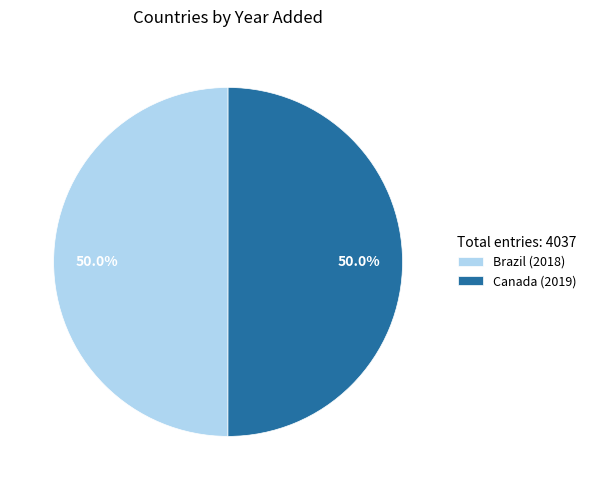

What percentage is NOT represented by Brazil (2018)?

50.0%